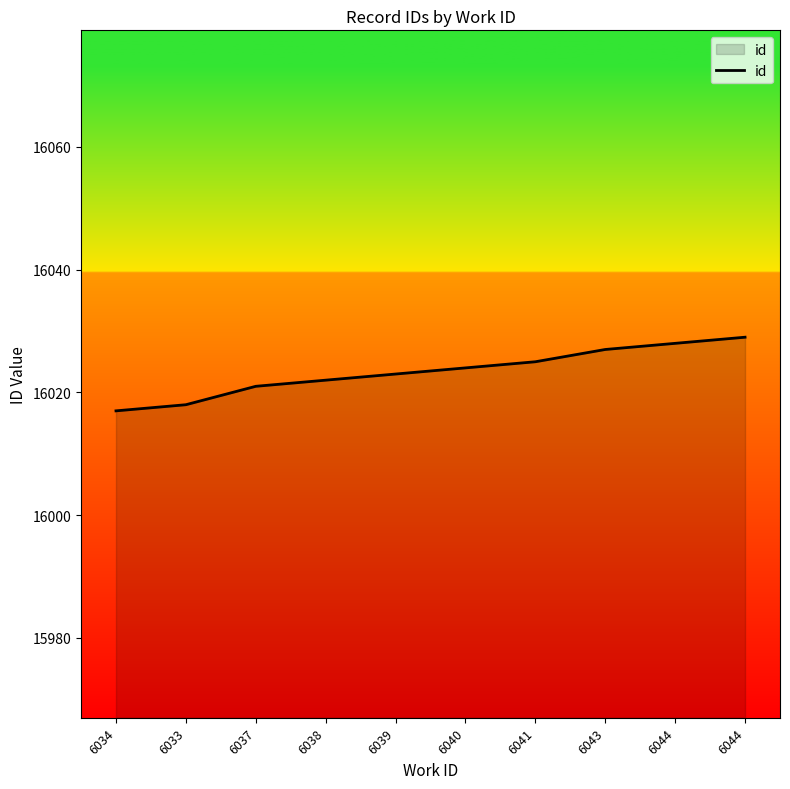

What is the average value?

16023